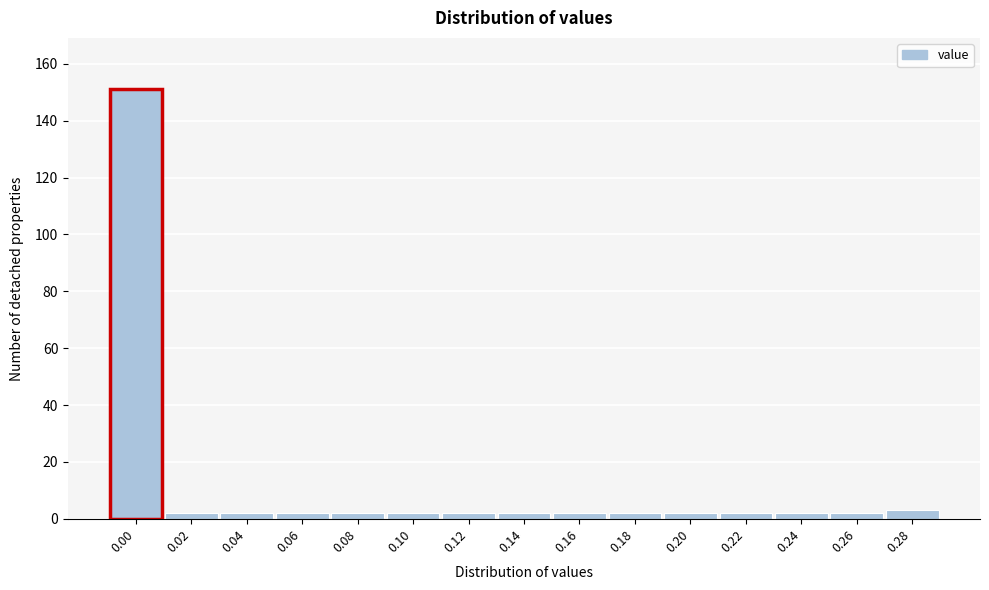

Reading left to right, what are all the values shown in this chart?

0.00=151	0.02=2	0.04=2	0.06=2	0.08=2	0.10=2	0.12=2	0.14=2	0.16=2	0.18=2	0.20=2	0.22=2	0.24=2	0.26=2	0.28=3